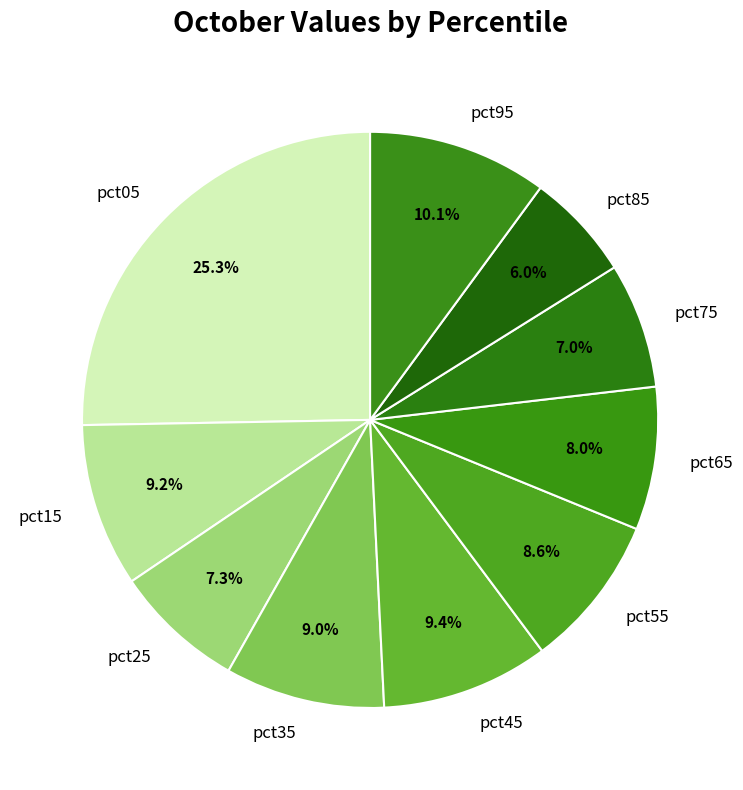

Which category has the smallest portion of the pie?

pct85